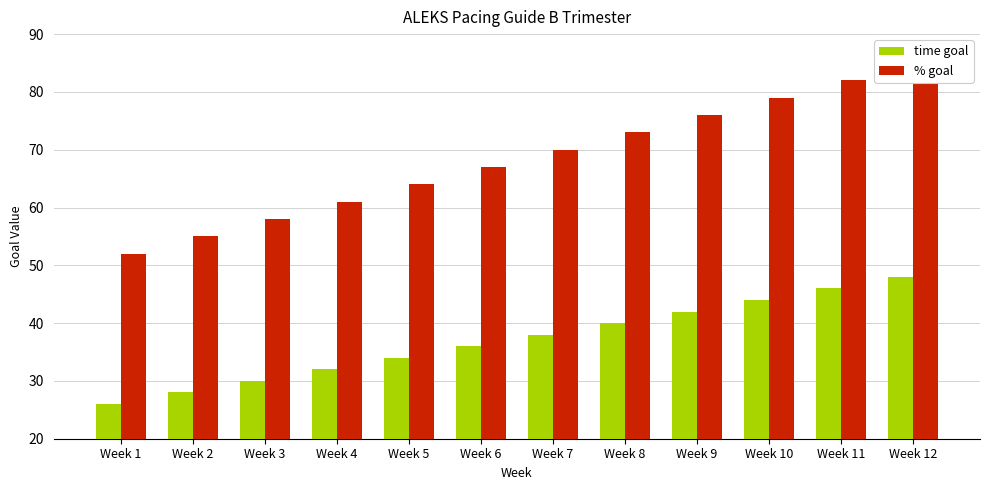

True or false: time goal has a value of 28 at Week 8.

False